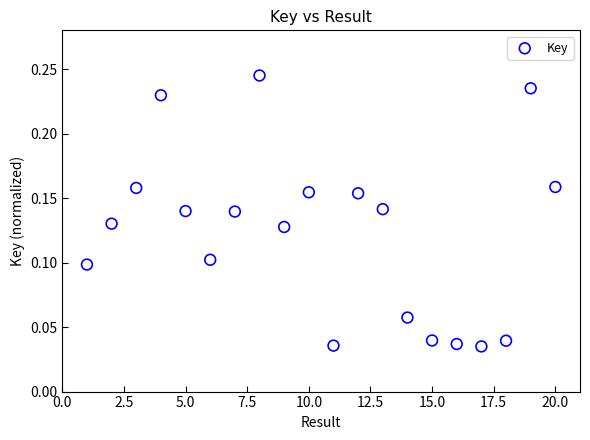

What is the range of X values (max minus min)?

19.0